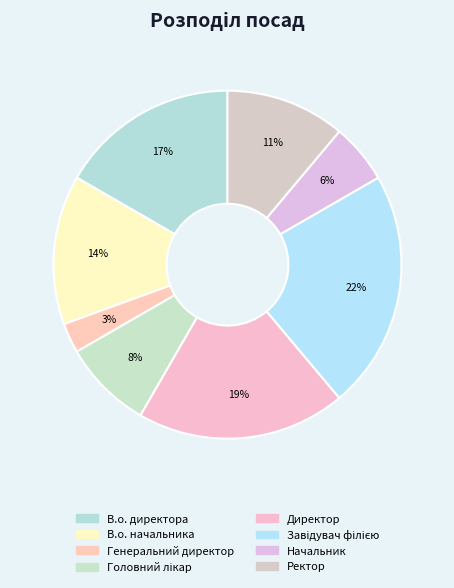

Count the number of slices in the pie.

8